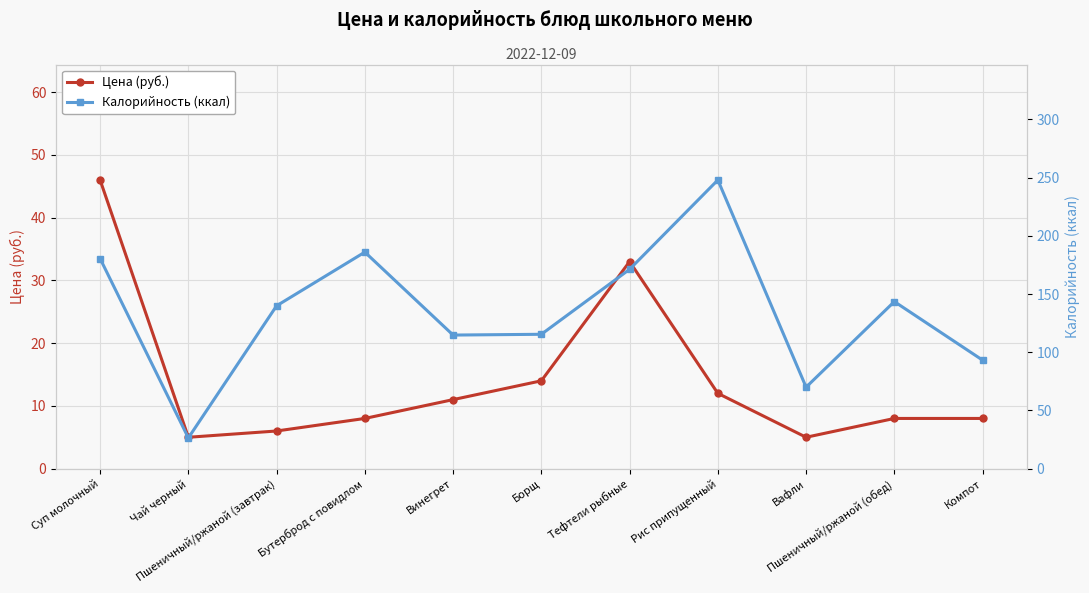

What is the total value across all series at Чай черный?

31.4